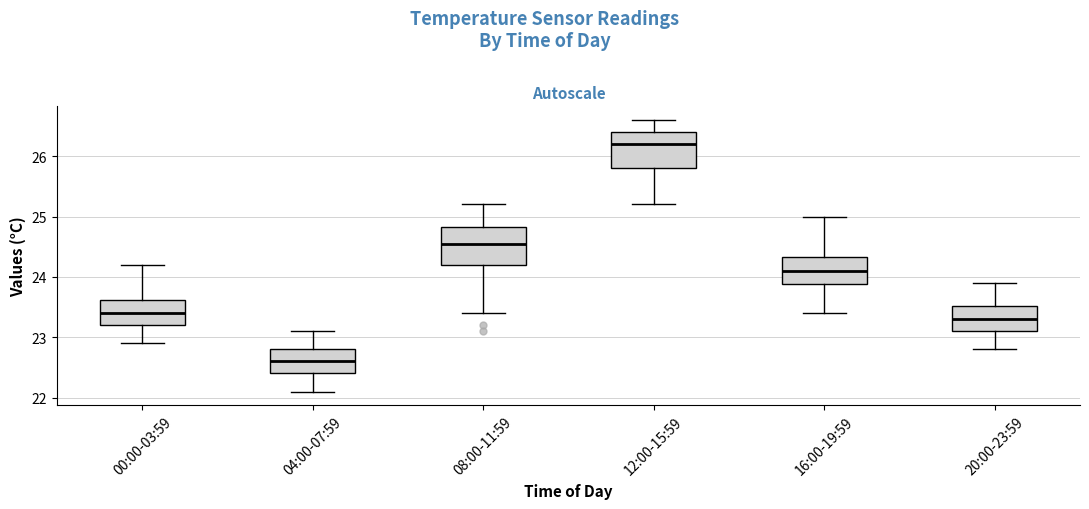

Reading left to right, transcribe this box plot: for each box, give where its median line is, the range the box spans, and where its two whiskers end, as read against the y-axis. The values are not printed on the chart, so give them approximately, as read against the axis.

00:00-03:59: median 23.4, box 23.2 to 23.6, whiskers 22.9 to 24.2
04:00-07:59: median 22.6, box 22.4 to 22.8, whiskers 22.1 to 23.1
08:00-11:59: median 24.6, box 24.2 to 24.8, whiskers 23.4 to 25.2
12:00-15:59: median 26.2, box 25.8 to 26.4, whiskers 25.2 to 26.6
16:00-19:59: median 24.1, box 23.9 to 24.3, whiskers 23.4 to 25.0
20:00-23:59: median 23.3, box 23.1 to 23.5, whiskers 22.8 to 23.9